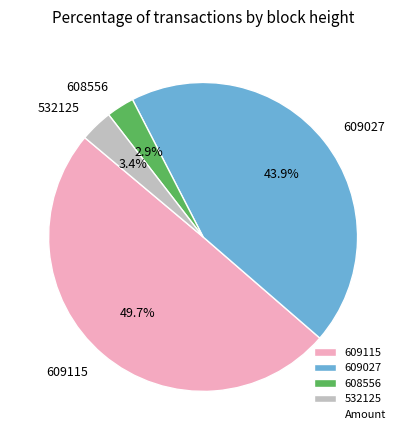

Between 609115 and 532125, which is larger?

609115